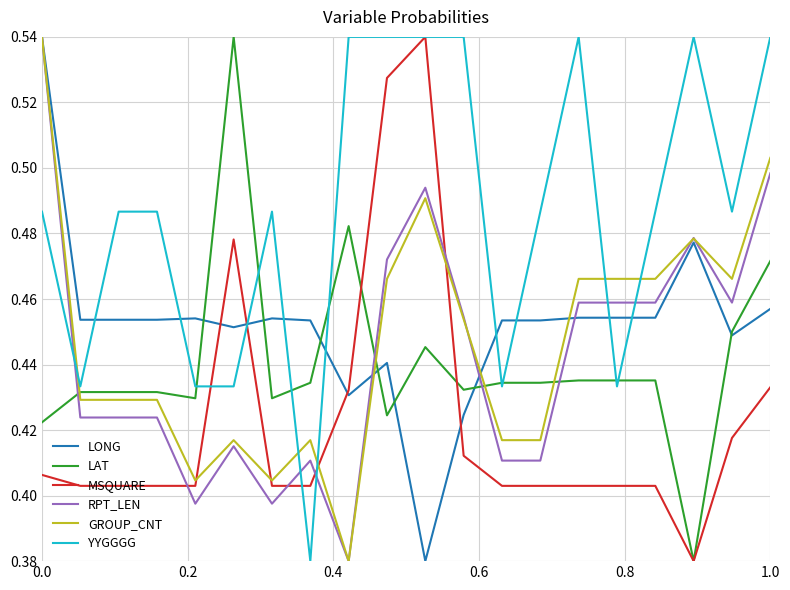

Which series ends up on top after the final intersection of RPT_LEN and YYGGGG?

YYGGGG